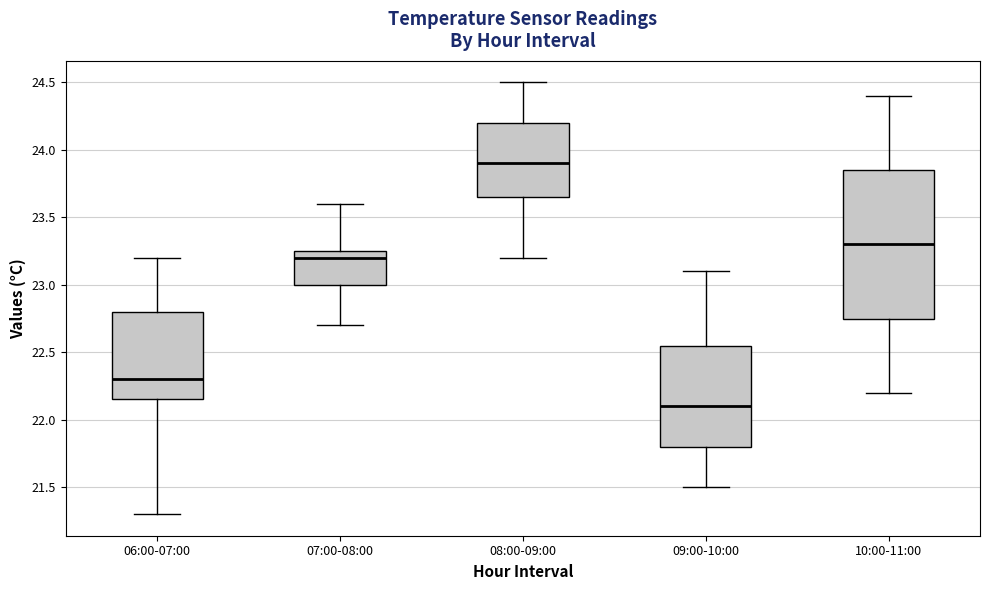

Where does the median line of the box for 06:00-07:00 sit on the y-axis? The values are not printed on the chart, so give them approximately, as read against the axis.

22.30